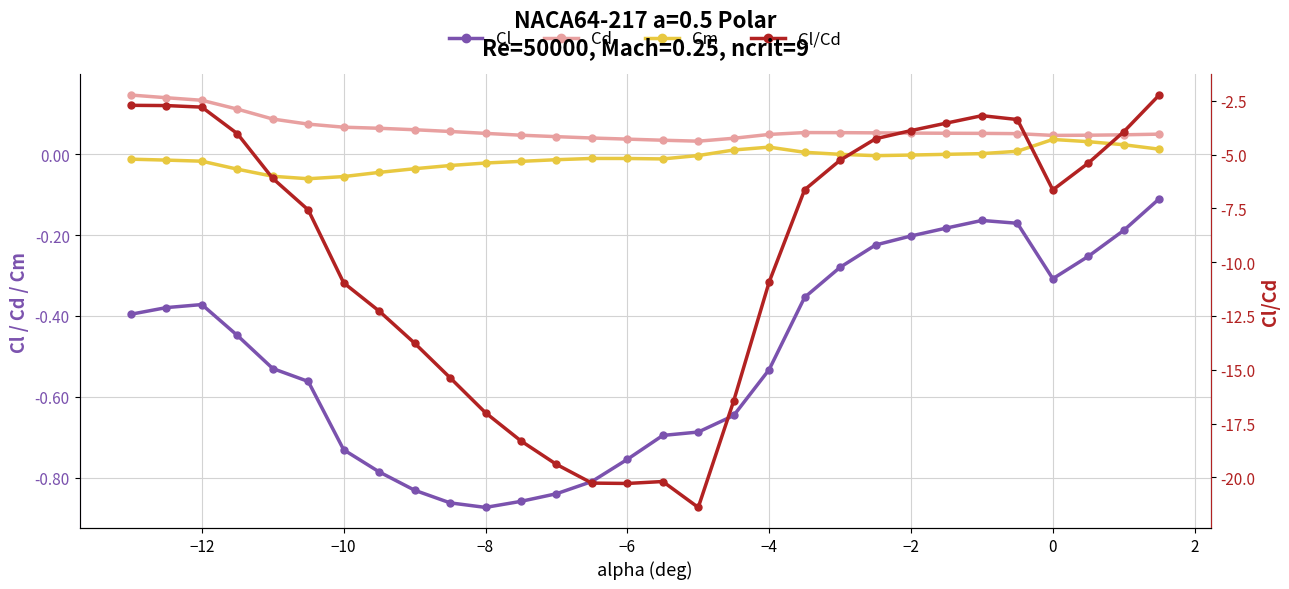

True or false: Cd and Cl/Cd cross at least once.

False